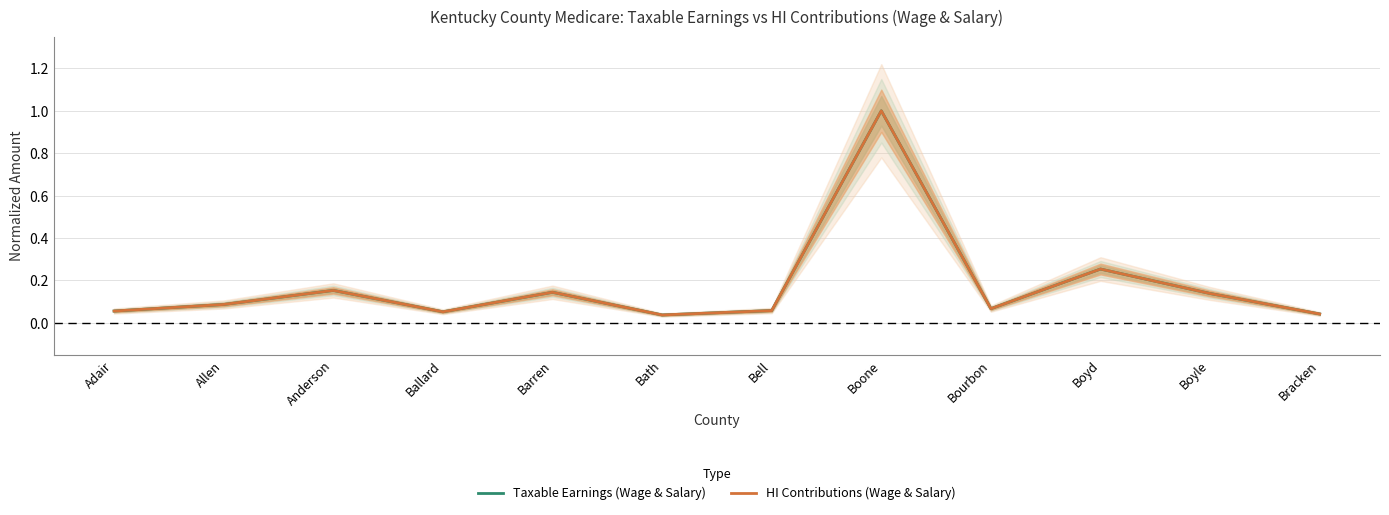

What is the difference between the maximum and minimum values in the HI Contributions (Wage & Salary) series?

1.0